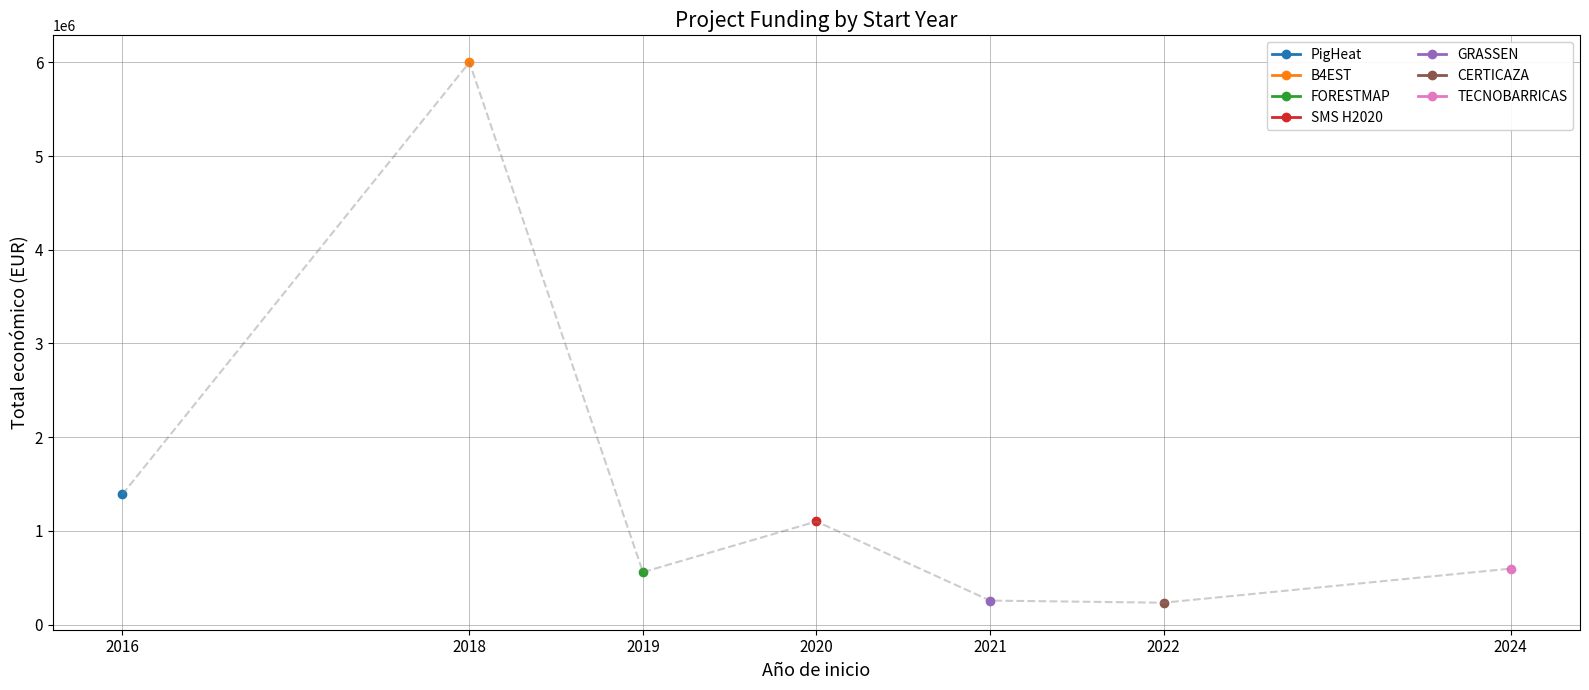

How many interior local valleys (lower than both neighbors) does the data have?

2